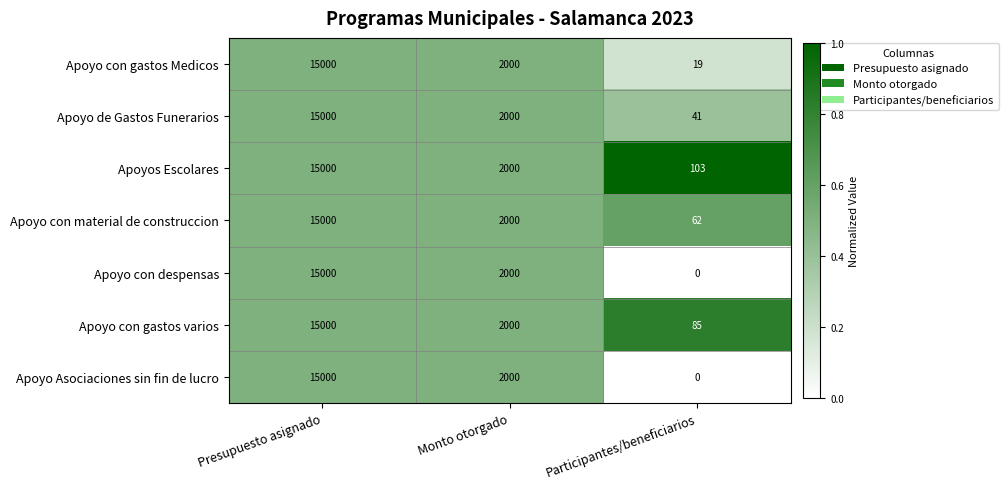

Count the number of categories in the chart.

3